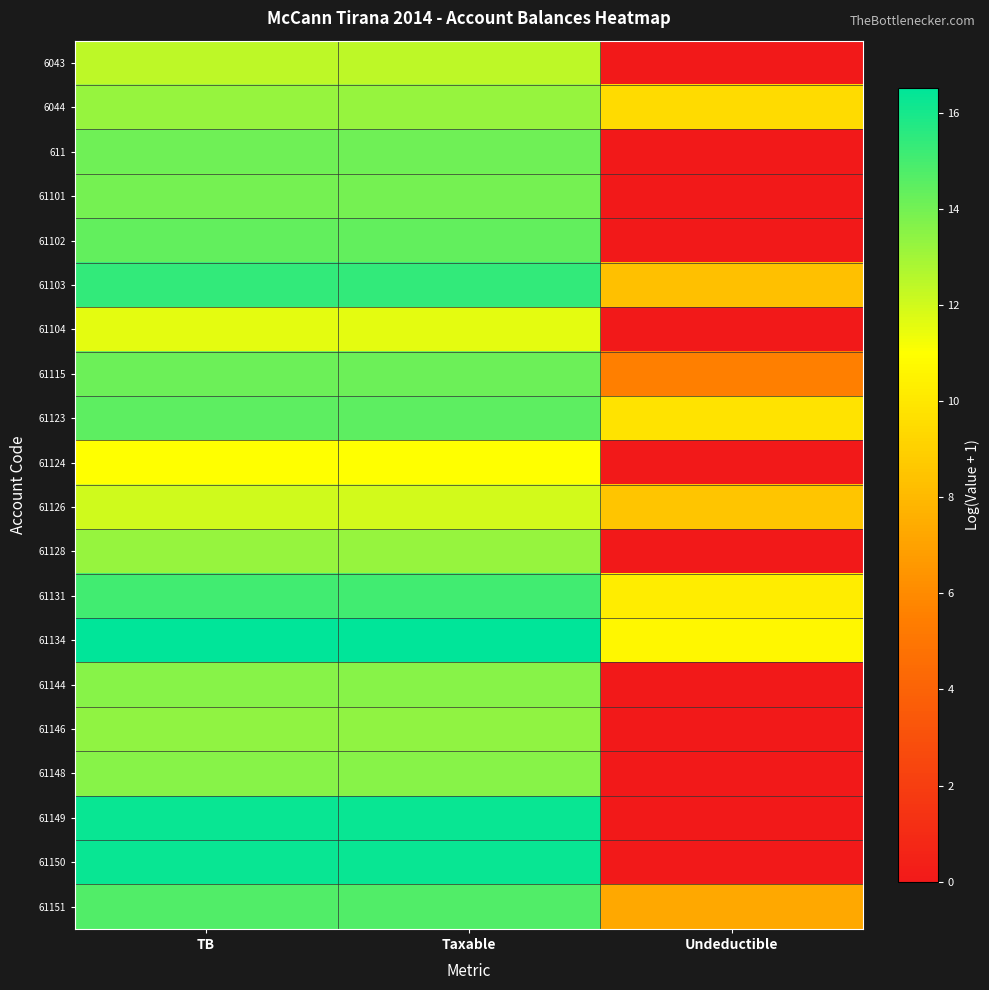

At which category does the chart reach its peak across all series?

TB